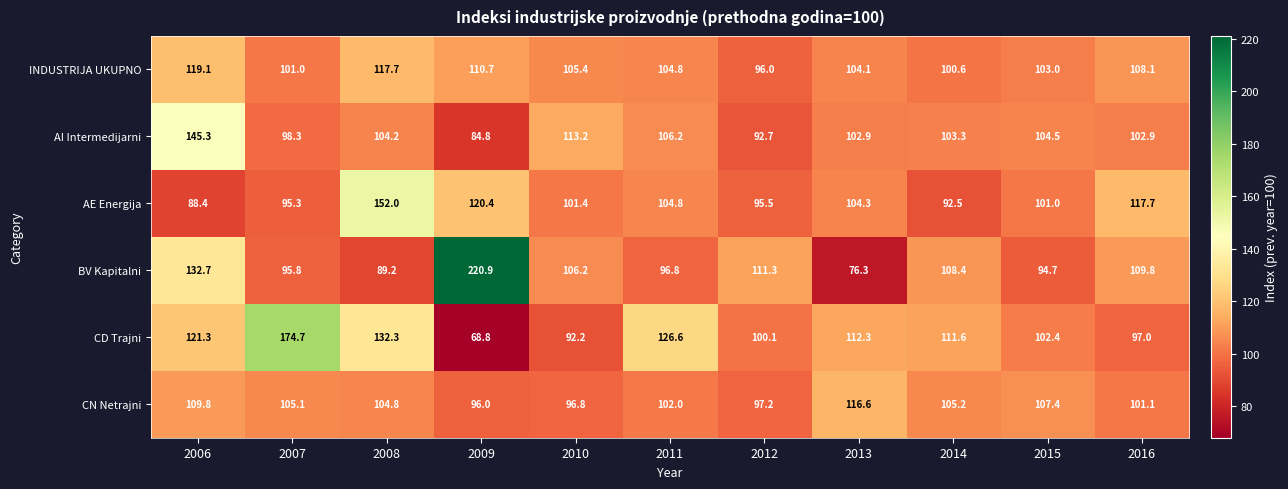

Which series has the largest total across all categories?

BV Kapitalni